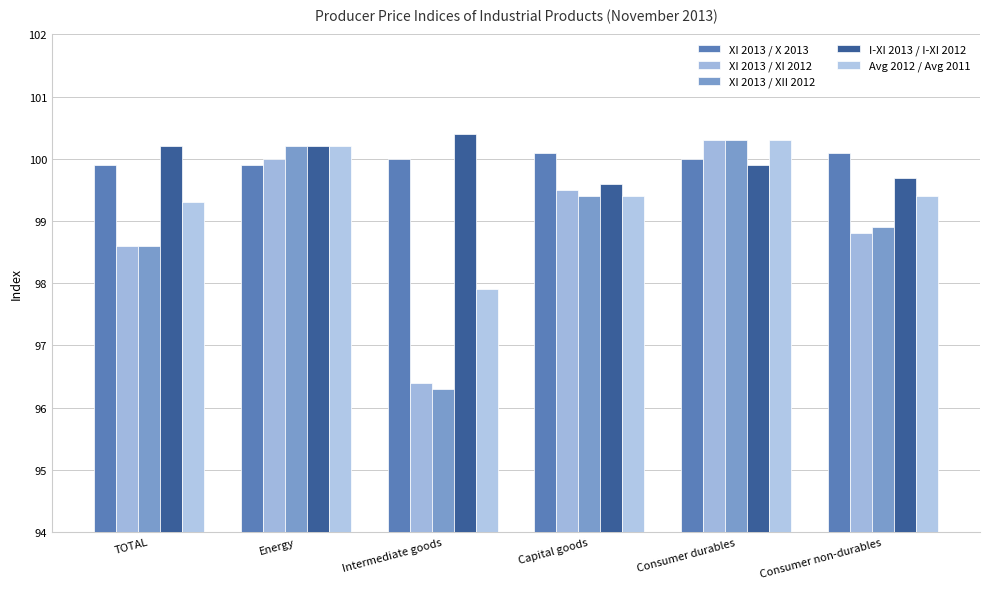

How many series are shown in this chart?

5